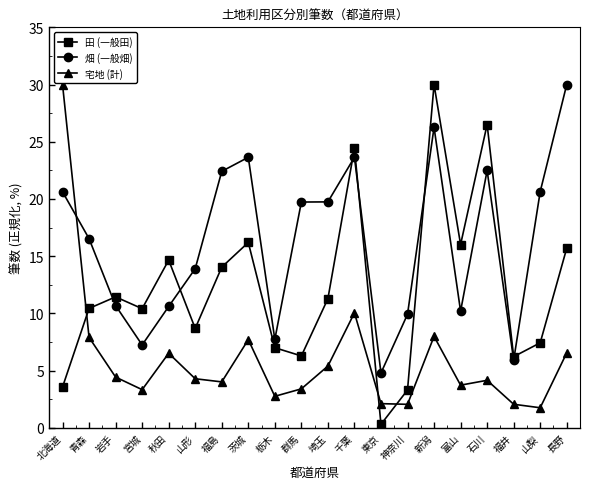

How many intersections are there between 田 (一般田) and 畑 (一般畑)?

6